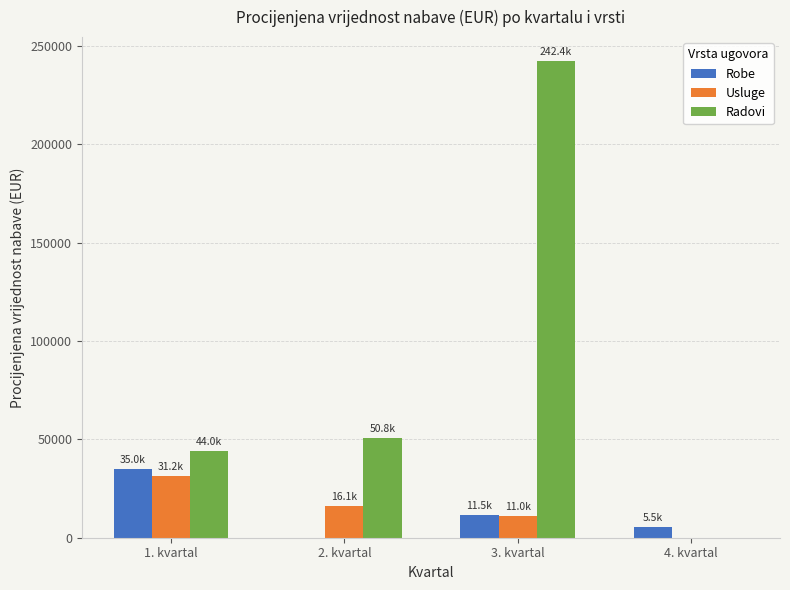

Which series changed the most between 2. kvartal and 4. kvartal?

Radovi